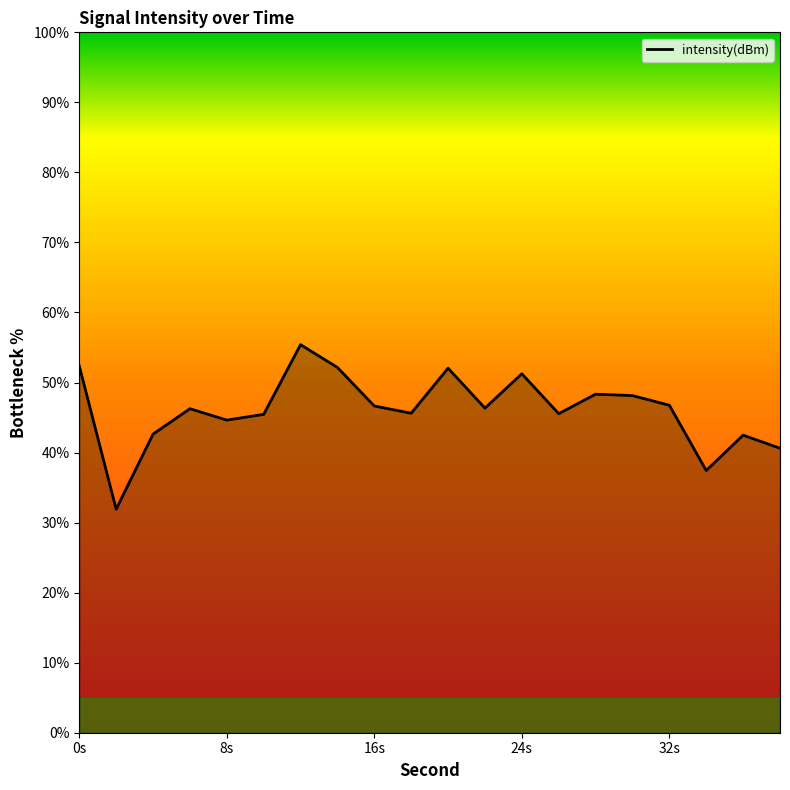

What is the difference between the maximum and minimum values?

23.5